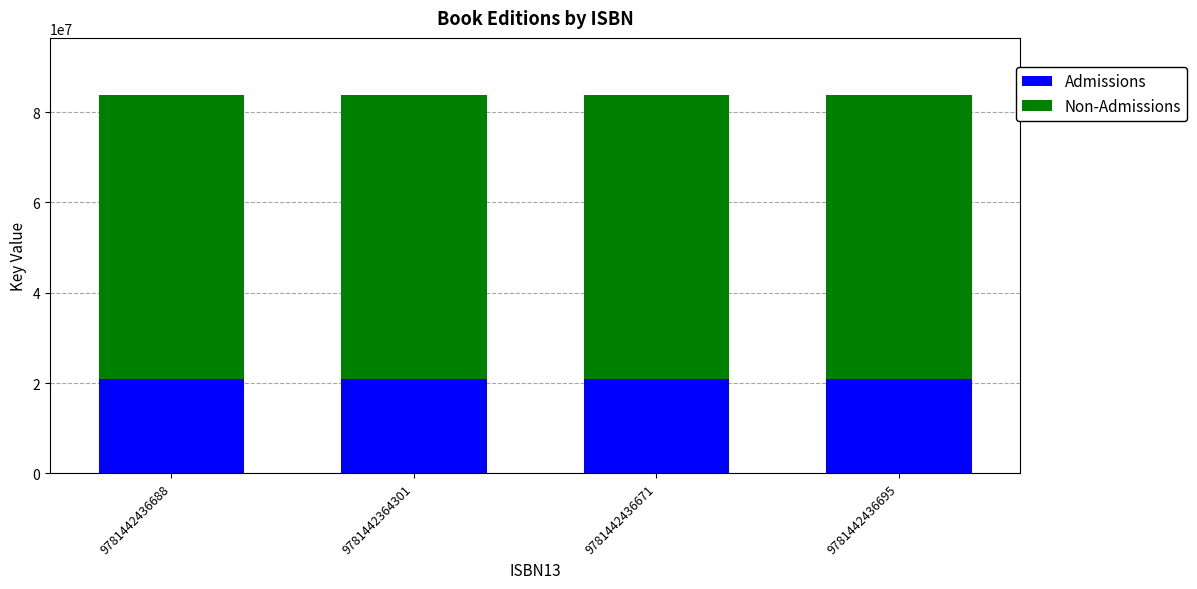

What is the total value across all series at 9781442436671?

83848023